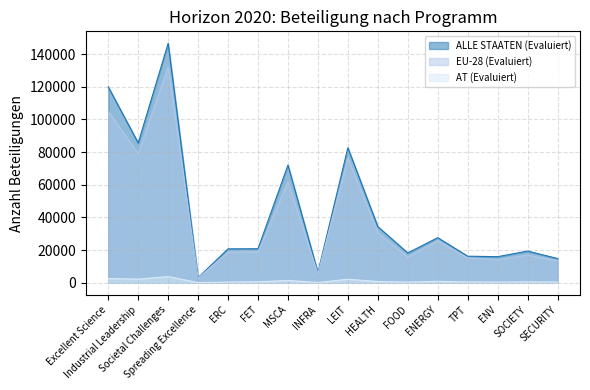

What is the difference between the maximum and second lowest values in the AT (Evaluiert) series?

3632